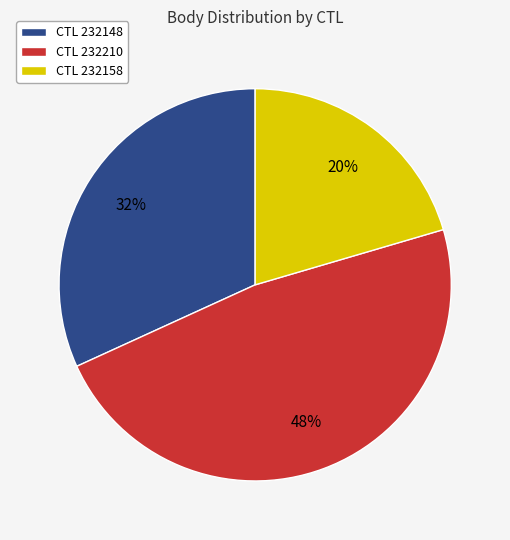

The CTL 232148 slice represents 32% of the pie. True or false?

True